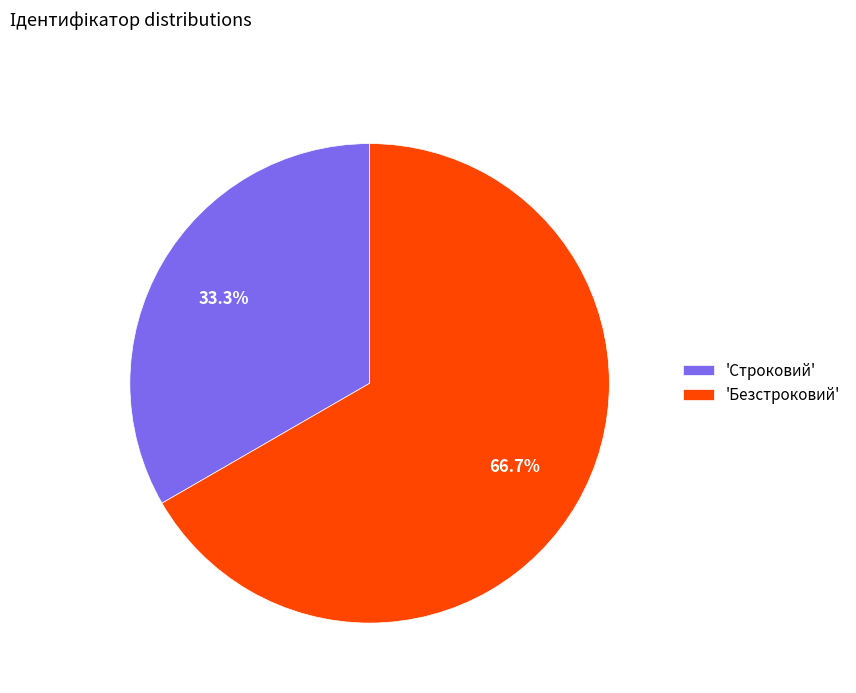

Is there a majority slice in this chart?

Yes